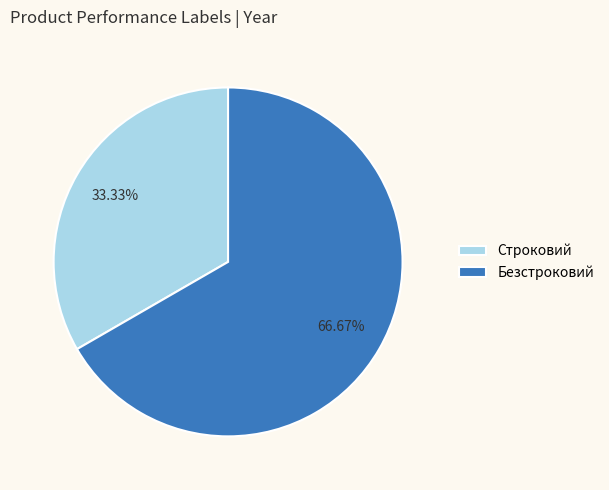

Is it true that Строковий is 33% of the pie?

True